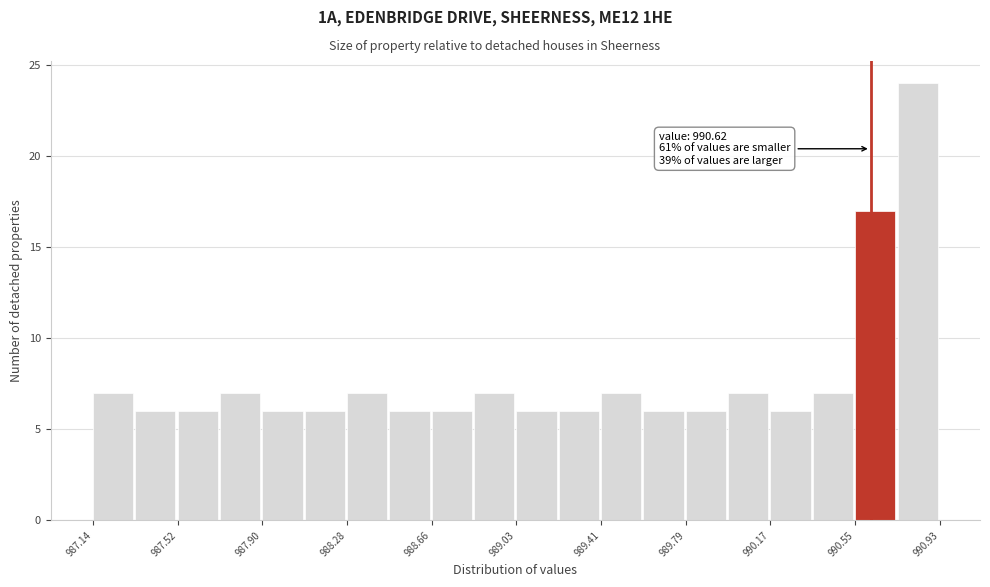

Around what value on the x-axis is the tallest bar? Give the approximate position of its centre, as read against the axis.

990.85